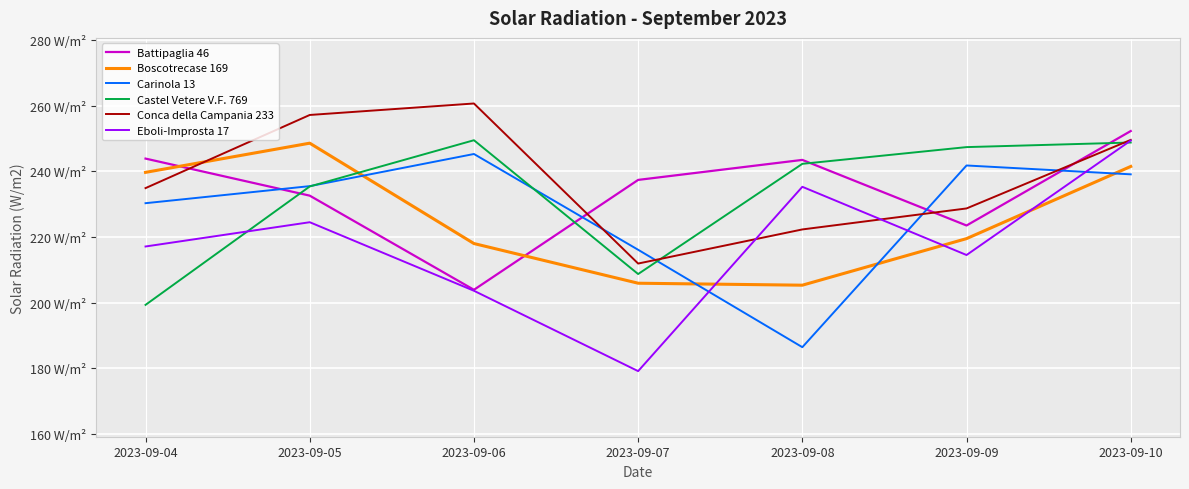

Where is the first local maximum for Battipaglia 46?

2023-09-08